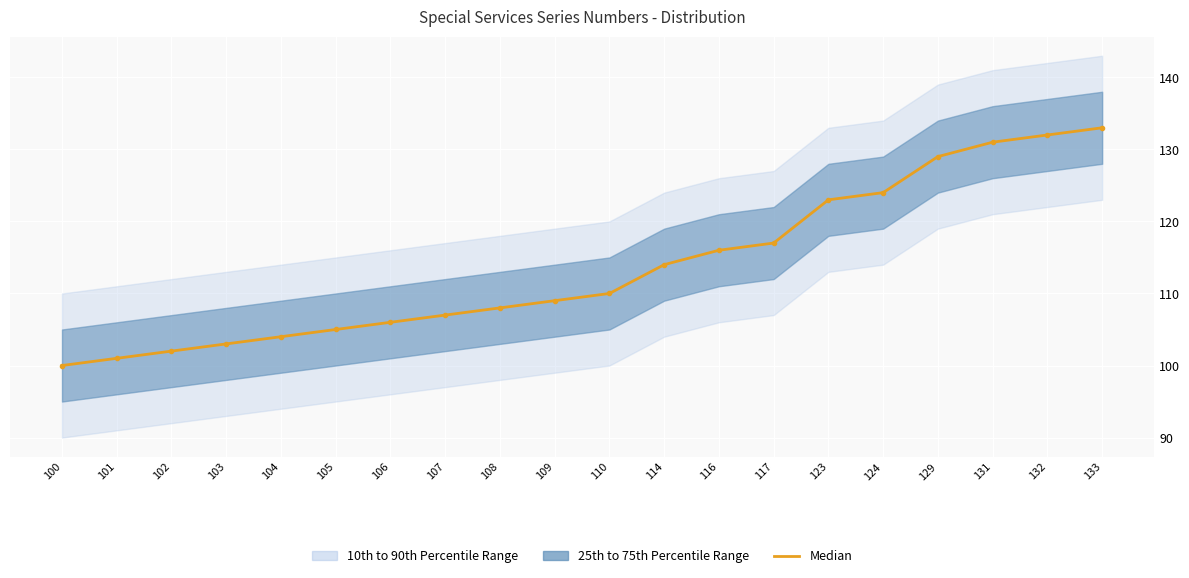

Reading right to left, transcribe all the data shown in this chart.

133=133	132=132	131=131	129=129	124=124	123=123	117=117	116=116	114=114	110=110	109=109	108=108	107=107	106=106	105=105	104=104	103=103	102=102	101=101	100=100